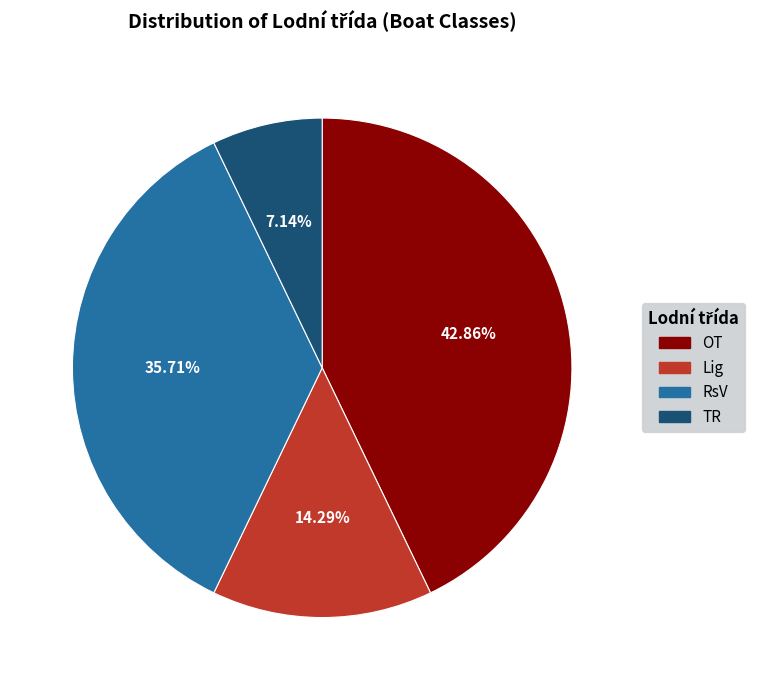

To the nearest percent, what is the combined percentage of RsV and Lig?

50%